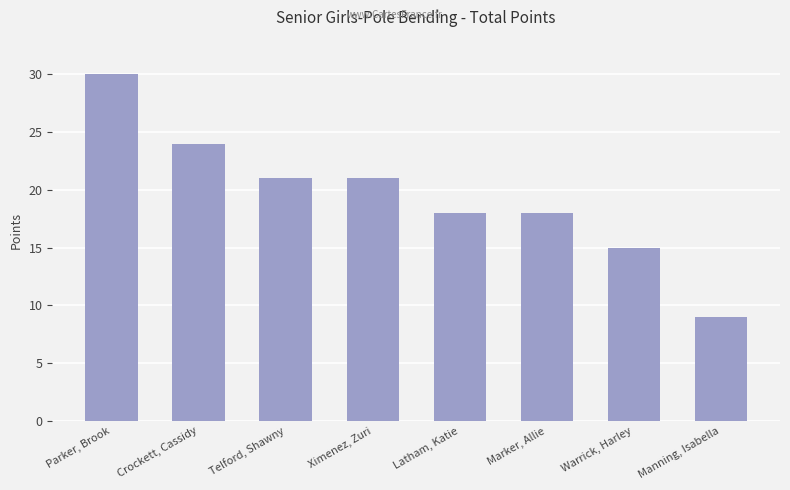

Reading right to left, list all the values displayed in this chart.

9	15	18	18	21	21	24	30